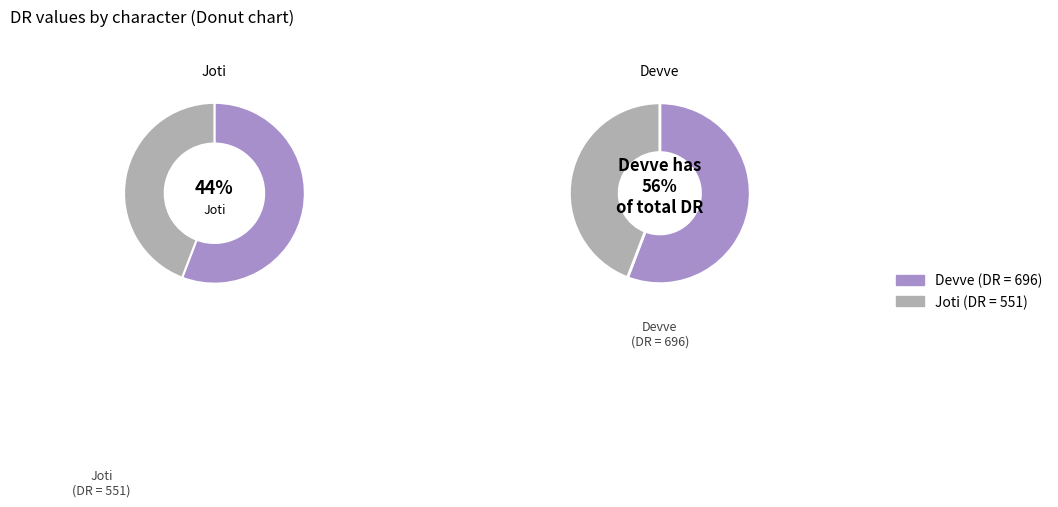

Which category accounts for the majority?

Devve